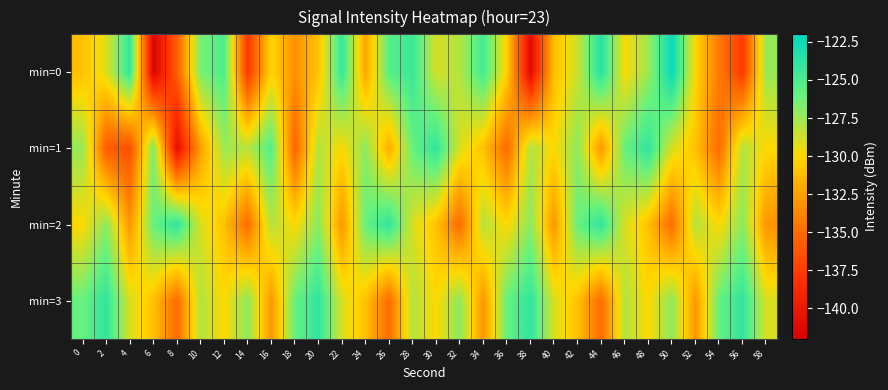

Reading left to right, what are all the values shown in this chart?

min=0: 0=-131.1	2=-129.2	4=-124.1	6=-141.6	8=-135.8	10=-126.5	12=-125.1	14=-137.8	16=-130.2	18=-133.2	20=-131.0	22=-124.2	24=-132.3	26=-125.5	28=-124.4	30=-128.9	32=-128.0	34=-124.8	36=-130.3	38=-141.1	40=-131.1	42=-128.6	44=-123.5	46=-129.9	48=-127.4	50=-122.3	52=-130.1	54=-134.2	56=-137.7	58=-127.3
min=1: 0=-127.3	2=-135.9	4=-136.5	6=-126.6	8=-140.7	10=-132.6	12=-127.4	14=-128.1	16=-125.4	18=-135.5	20=-128.0	22=-130.0	24=-127.0	26=-132.0	28=-126.0	30=-124.0	32=-129.0	34=-131.0	36=-135.0	38=-128.0	40=-130.0	42=-127.0	44=-133.0	46=-126.0	48=-124.0	50=-129.0	52=-131.0	54=-135.0	56=-128.0	58=-130.0
min=2: 0=-130.0	2=-127.0	4=-133.0	6=-126.0	8=-124.0	10=-129.0	12=-131.0	14=-135.0	16=-128.0	18=-130.0	20=-127.0	22=-133.0	24=-126.0	26=-124.0	28=-129.0	30=-131.0	32=-135.0	34=-128.0	36=-130.0	38=-127.0	40=-133.0	42=-126.0	44=-124.0	46=-129.0	48=-131.0	50=-135.0	52=-128.0	54=-130.0	56=-127.0	58=-133.0
min=3: 0=-126.0	2=-124.0	4=-129.0	6=-131.0	8=-135.0	10=-128.0	12=-130.0	14=-127.0	16=-133.0	18=-126.0	20=-124.0	22=-129.0	24=-131.0	26=-135.0	28=-128.0	30=-130.0	32=-127.0	34=-133.0	36=-126.0	38=-124.0	40=-129.0	42=-131.0	44=-135.0	46=-128.0	48=-130.0	50=-127.0	52=-133.0	54=-126.0	56=-124.0	58=-129.0